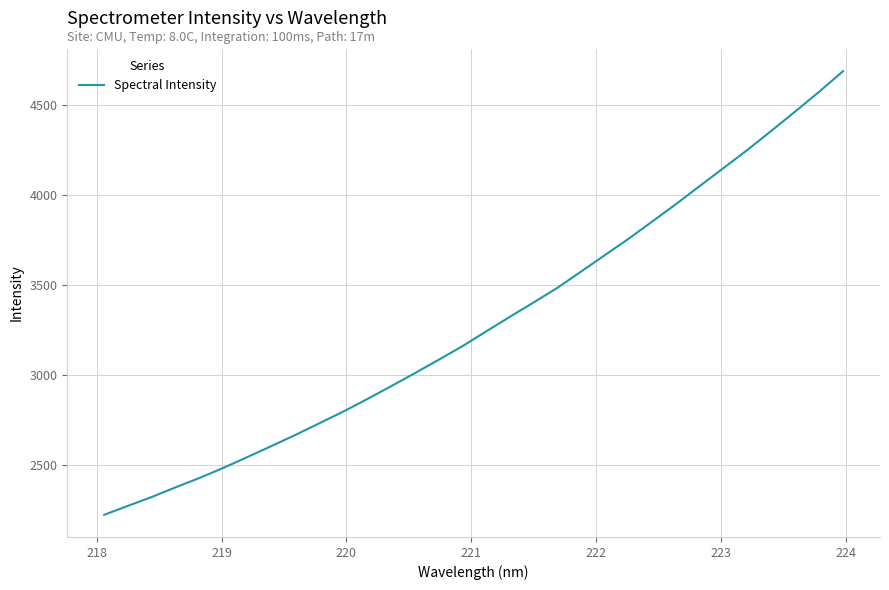

What is the difference between the maximum and minimum values?

2463.5